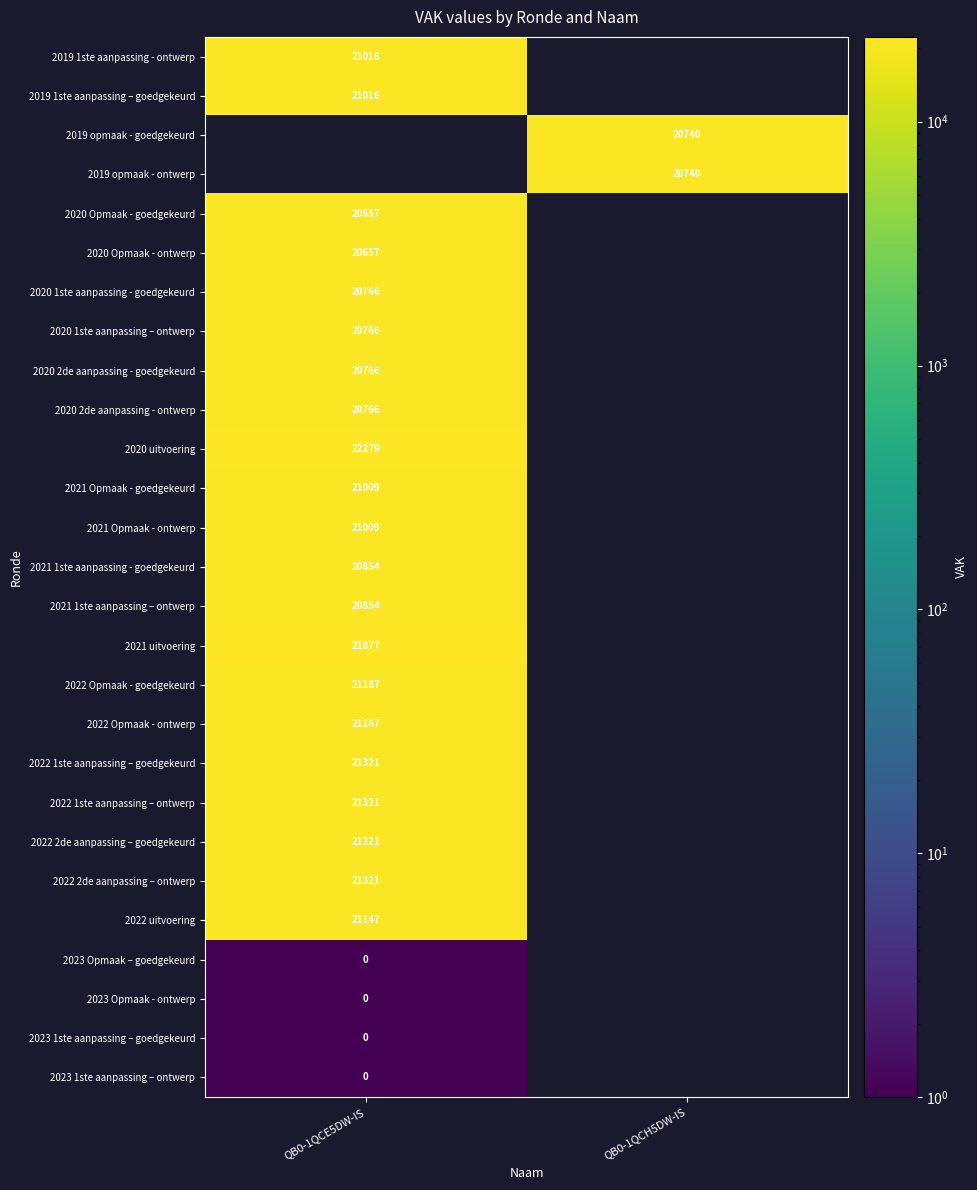

The value of 2022 2de aanpassing – goedgekeurd at QB0-1QCE5DW-IS is 21321. True or false?

True